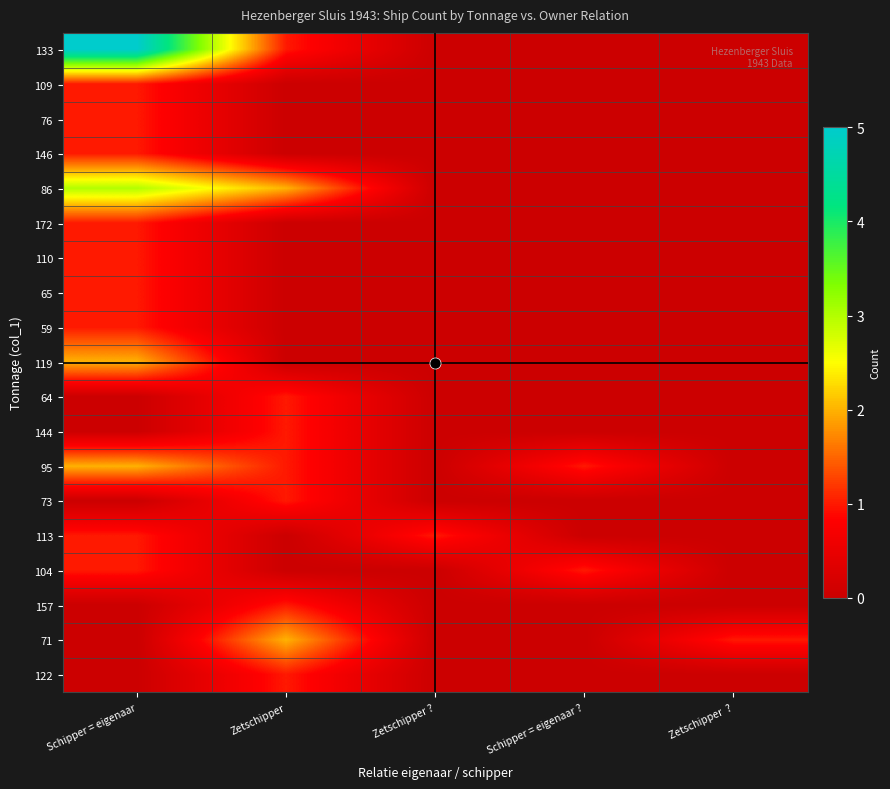

Which has a higher value, Zetschipper ? or Zetschipper  ??

Zetschipper ?